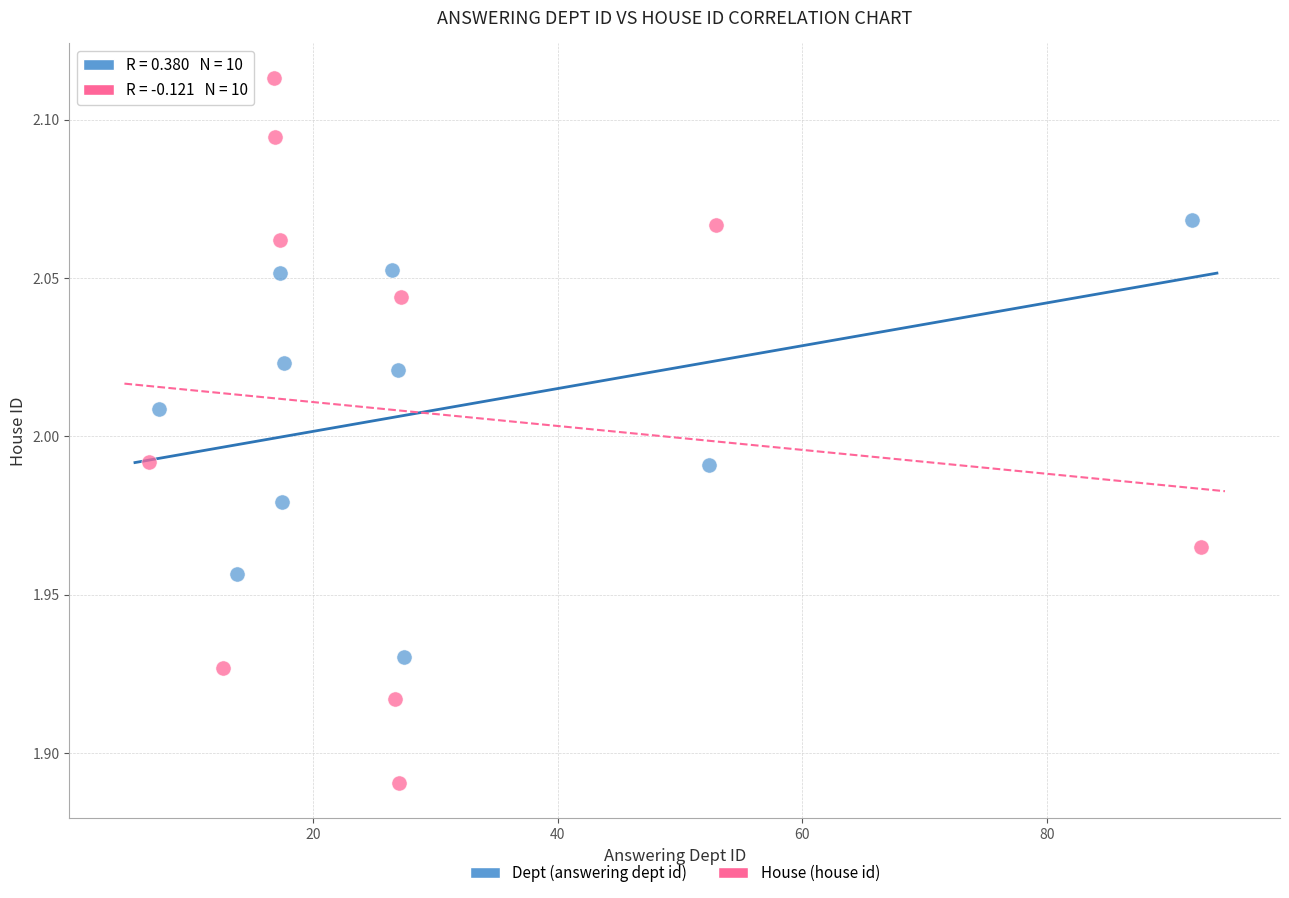

Which series has the largest Y range (max minus min)?

House (house id)